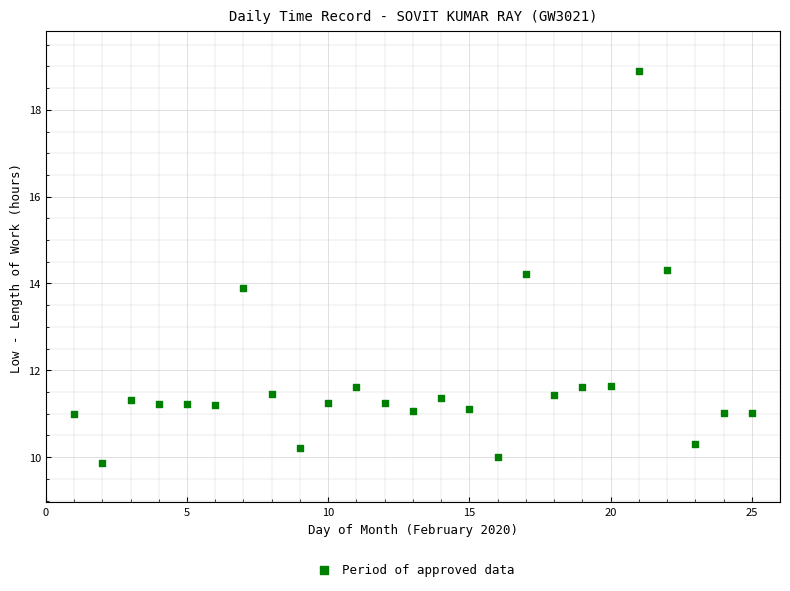

What is the range of X values (max minus min)?

24.0